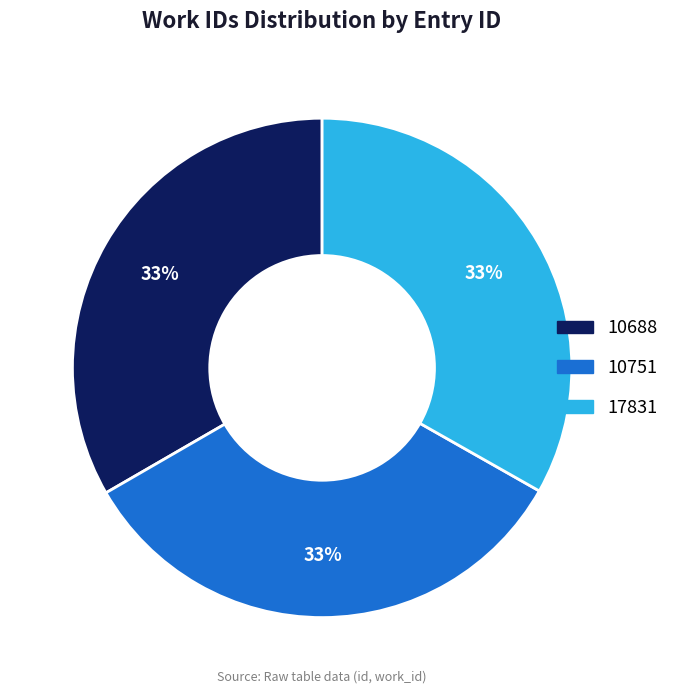

Count the number of slices in the pie.

3